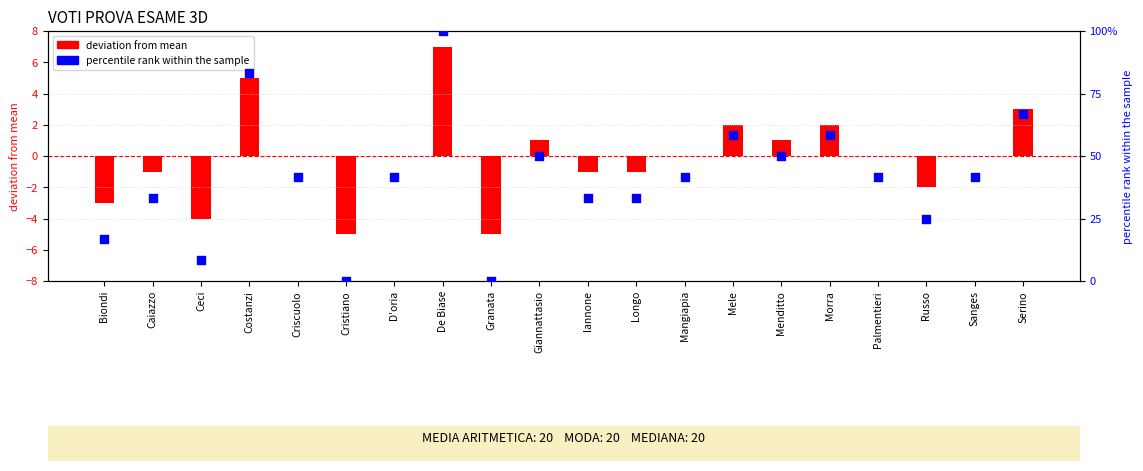

At how many categories does at least one series exceed 88?

1